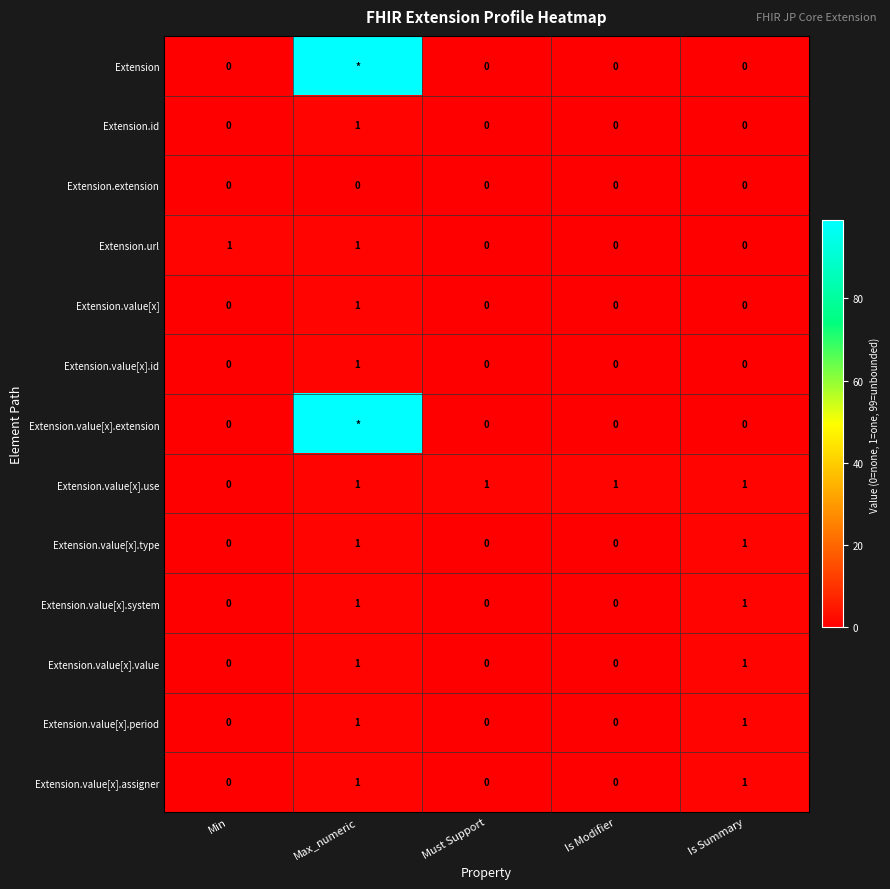

Is it true that Extension.value[x].use equals 1 at Must Support?

True